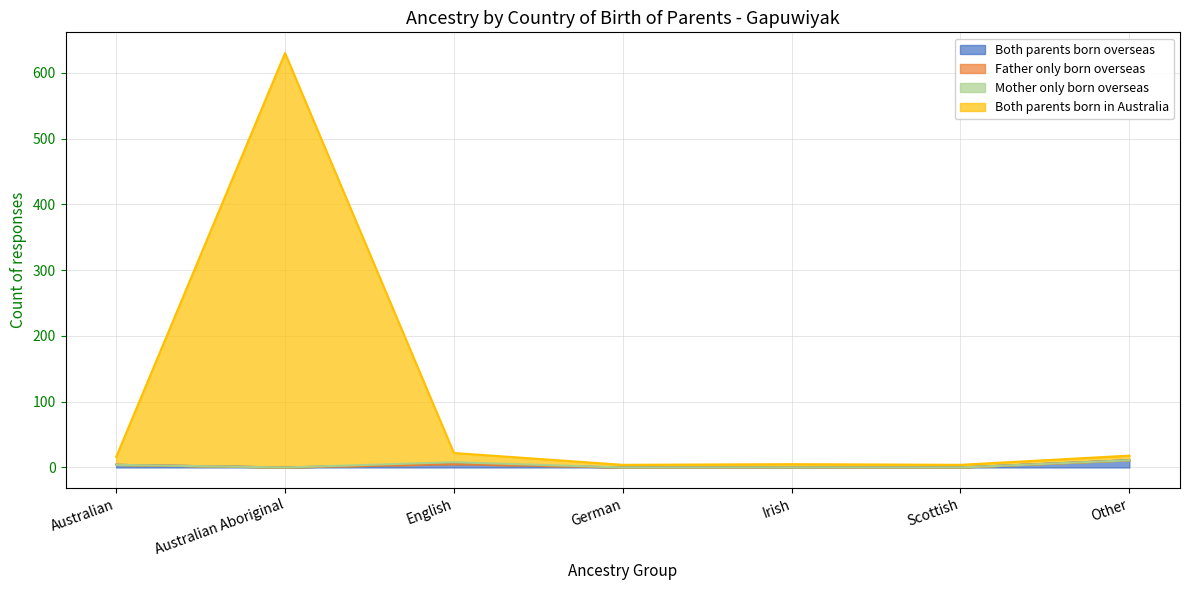

How many lines are shown in the chart?

4